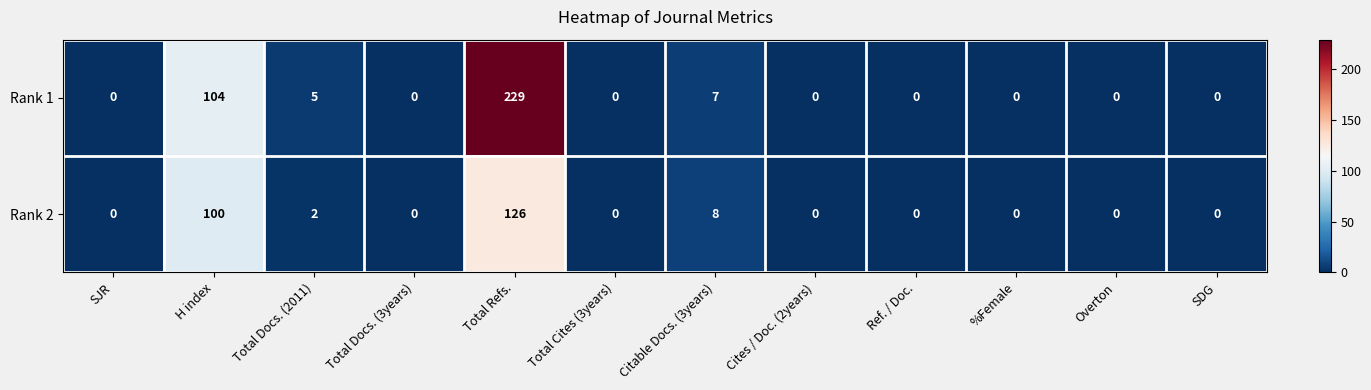

Rank the series by their maximum value, from lowest to highest.

Rank 2, Rank 1